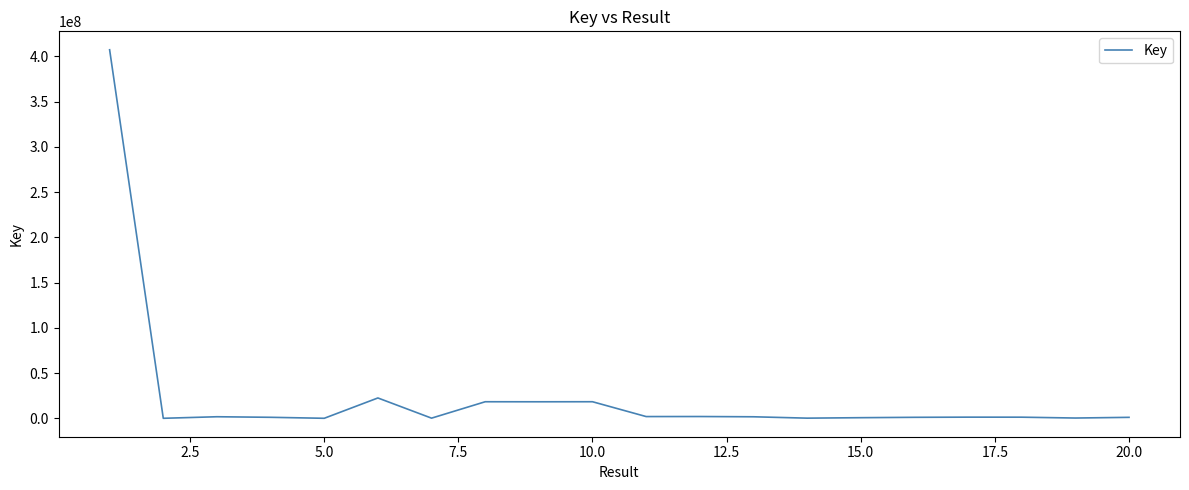

How many values are below 1266724?

10